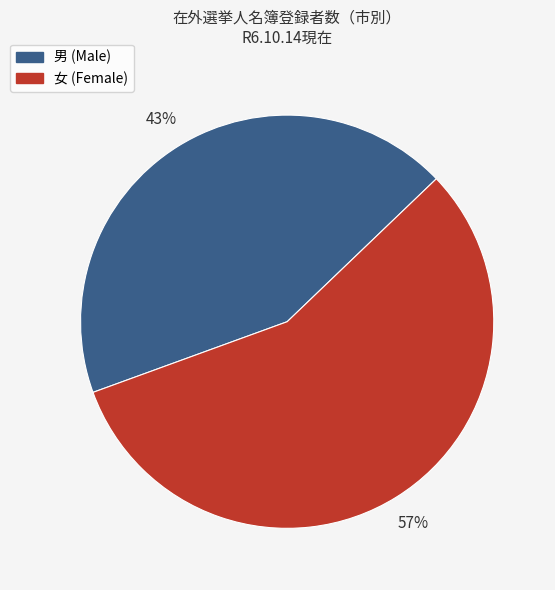

To the nearest percent, what portion does 男 (Male) represent?

43%